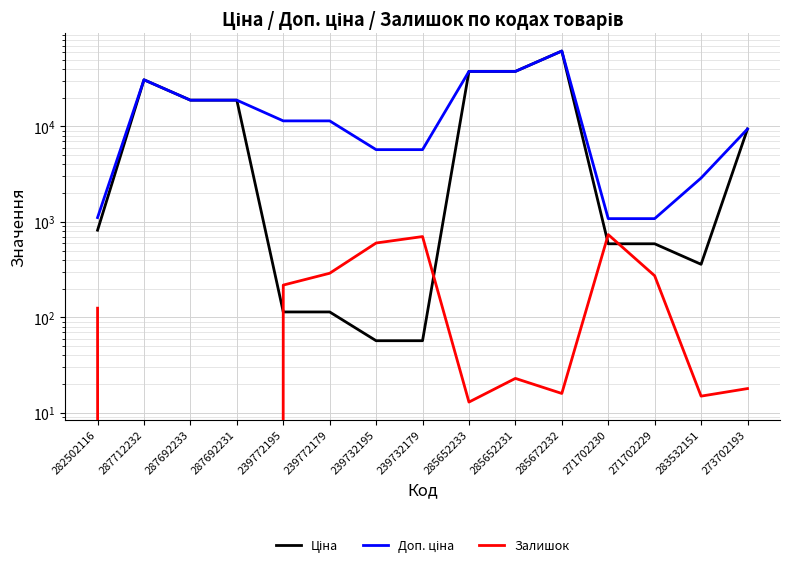

What is the difference between the maximum and second lowest values in the Залишок series?

736.0